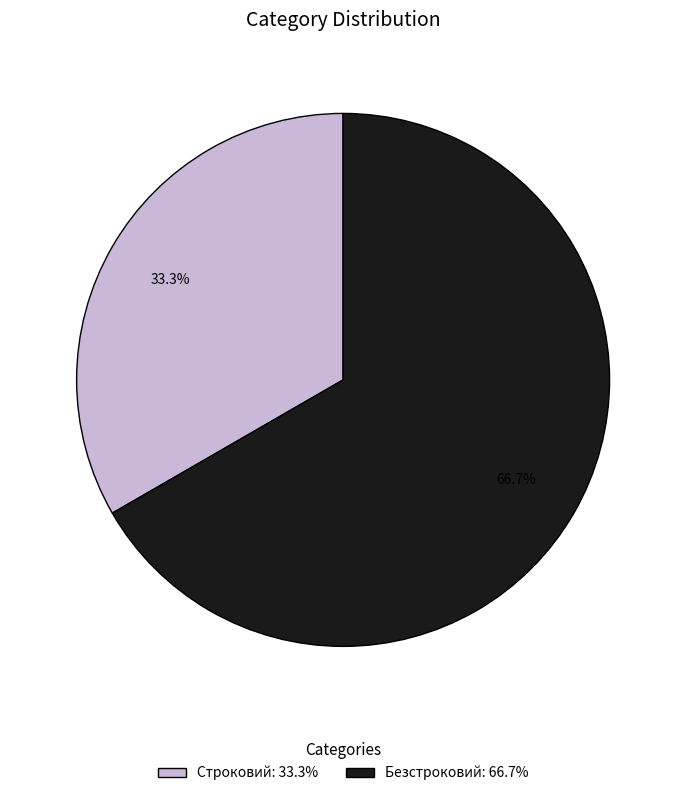

Which category accounts for the majority?

Безстроковий